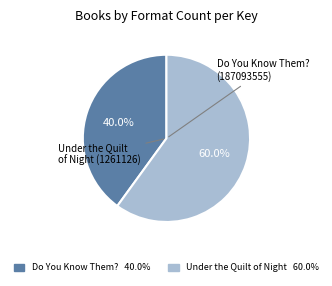

Is there a majority slice in this chart?

Yes